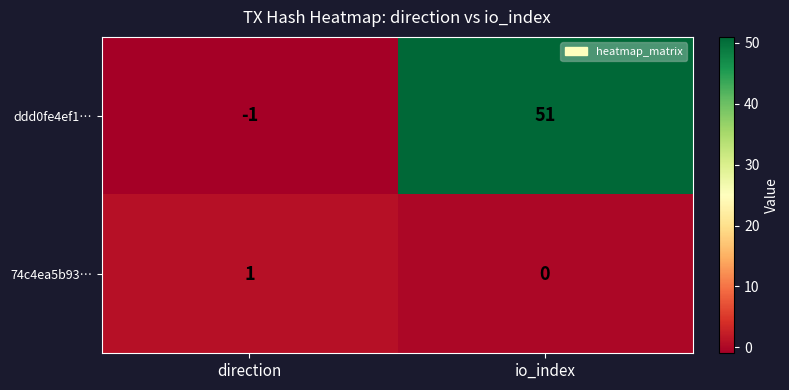

The ddd0fe4ef1… series shows 87 at io_index. True or false?

False